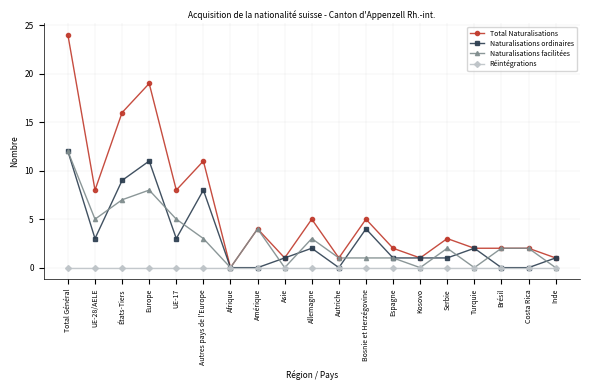

Which series has the widest spread of values?

Total Naturalisations